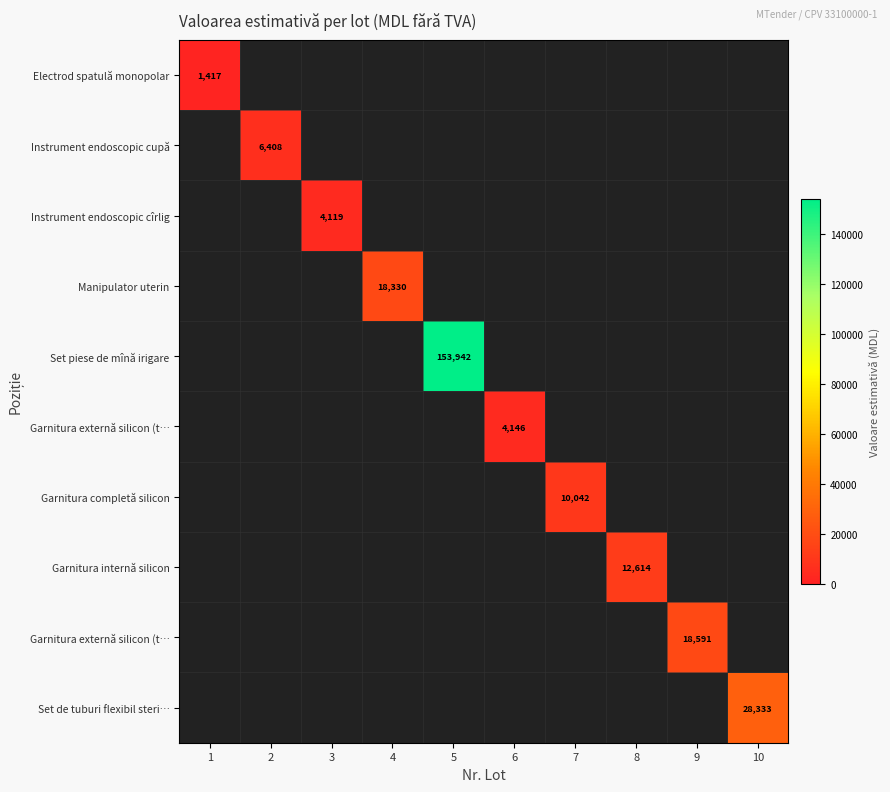

Which label corresponds to the smallest value in the chart?

2